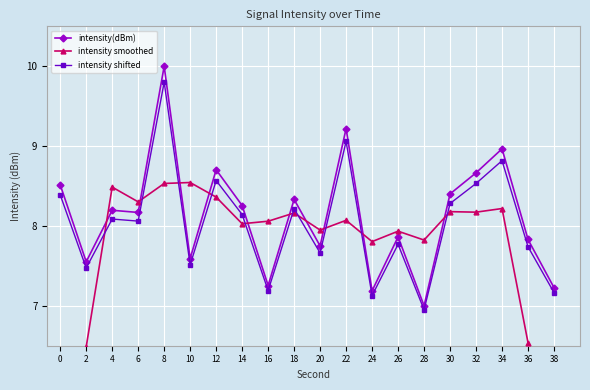

Which series has the largest range (max minus min)?

intensity smoothed